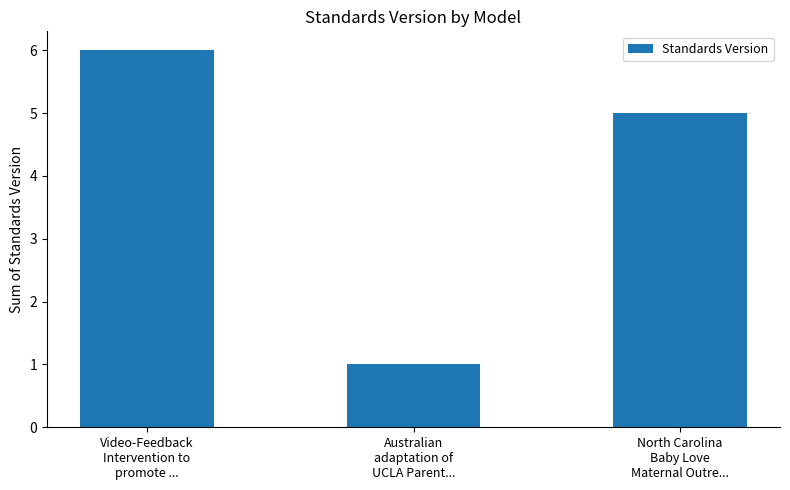

Which label corresponds to the largest value in the chart?

Video-Feedback
Intervention to
promote ...